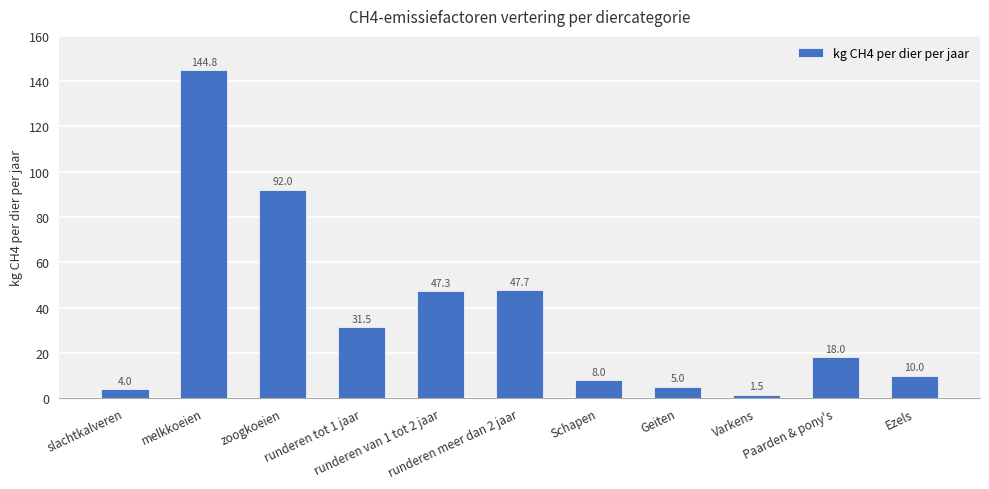

Which has a higher value, slachtkalveren or Paarden & pony's?

Paarden & pony's